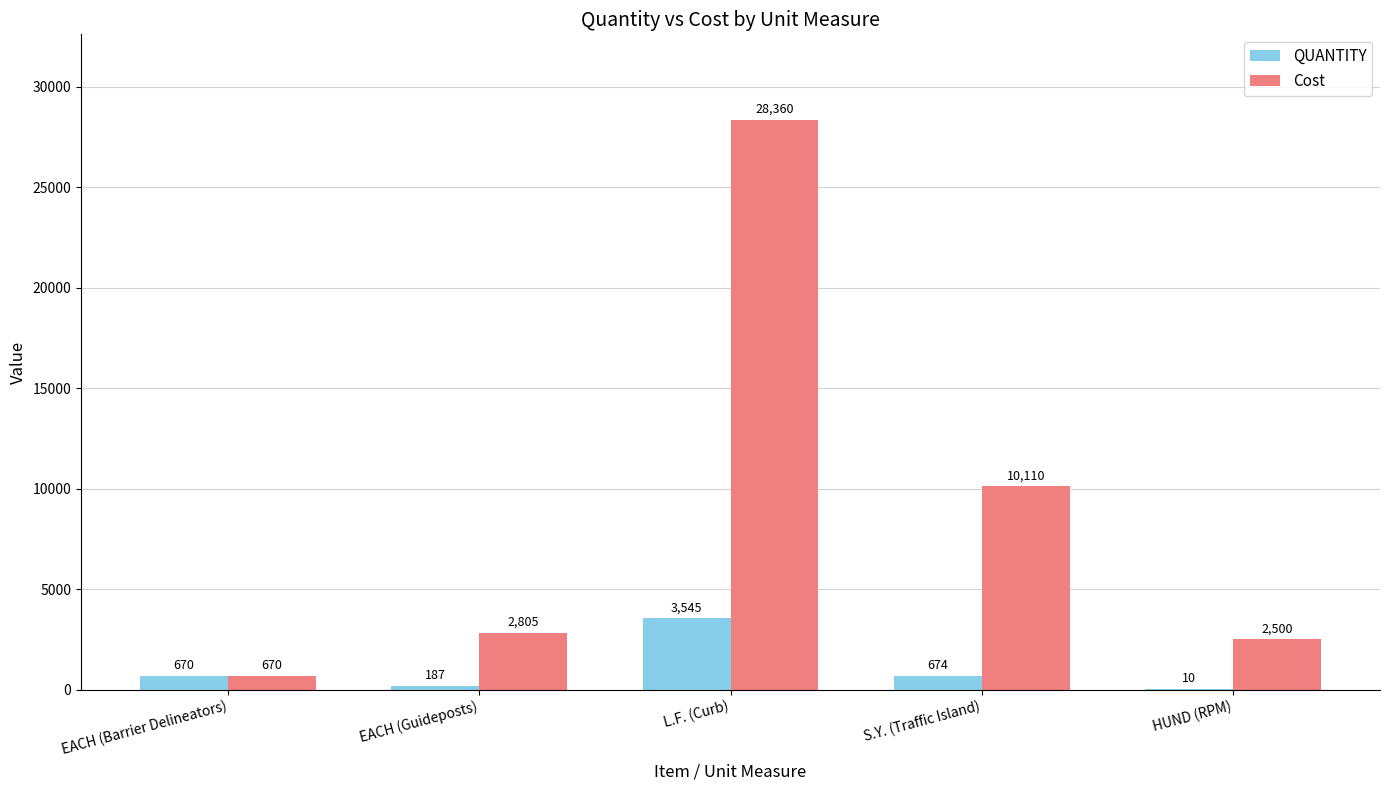

How many series are shown in this chart?

2